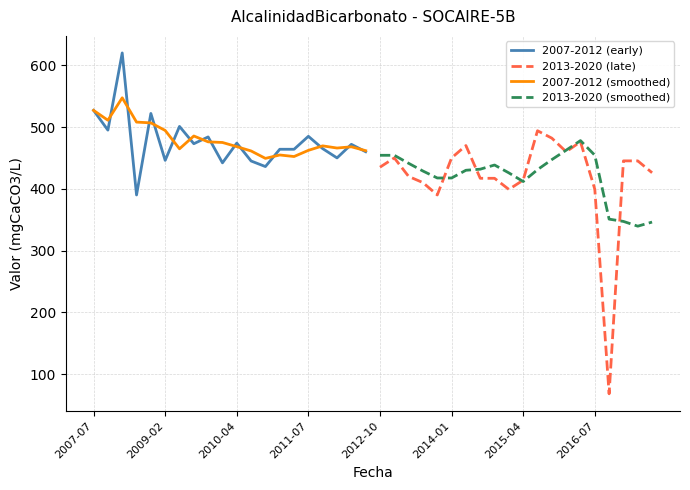

List the series in order of their peak value, highest first.

2007-2012 (early), 2007-2012 (smoothed), 2013-2020 (late), 2013-2020 (smoothed)